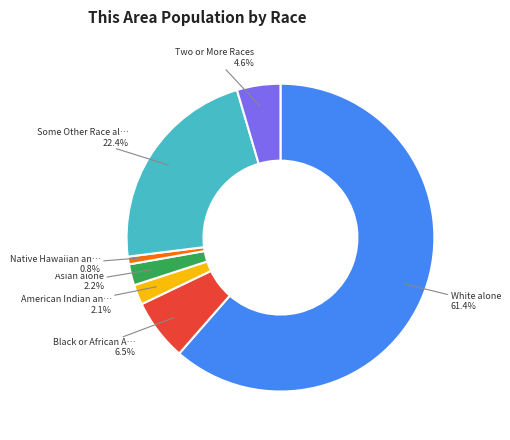

Is there a majority slice in this chart?

Yes